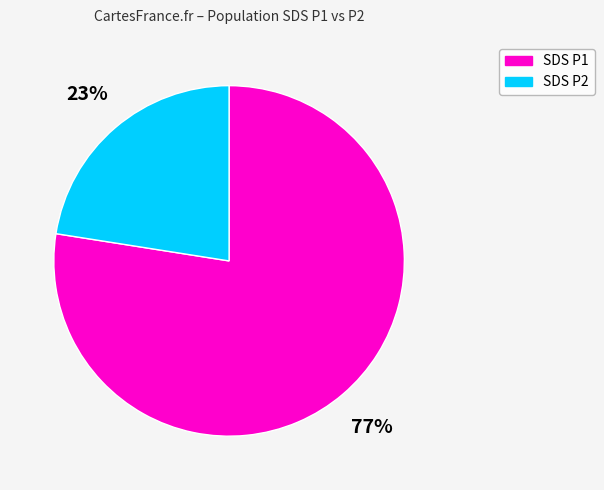

Is there any slice that represents more than half of the pie?

Yes